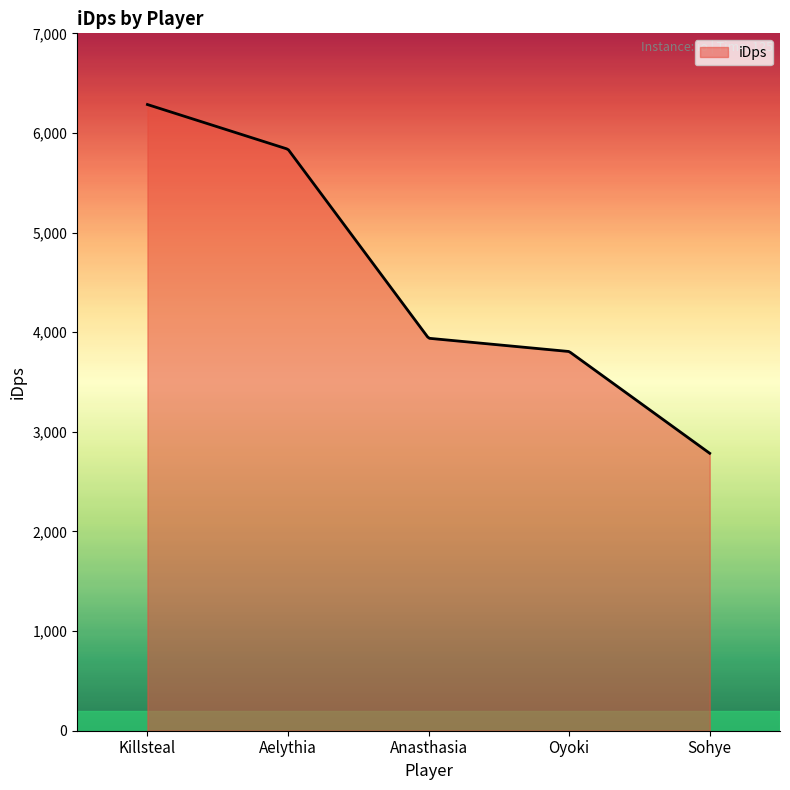

What is the greatest value displayed?

6285.4